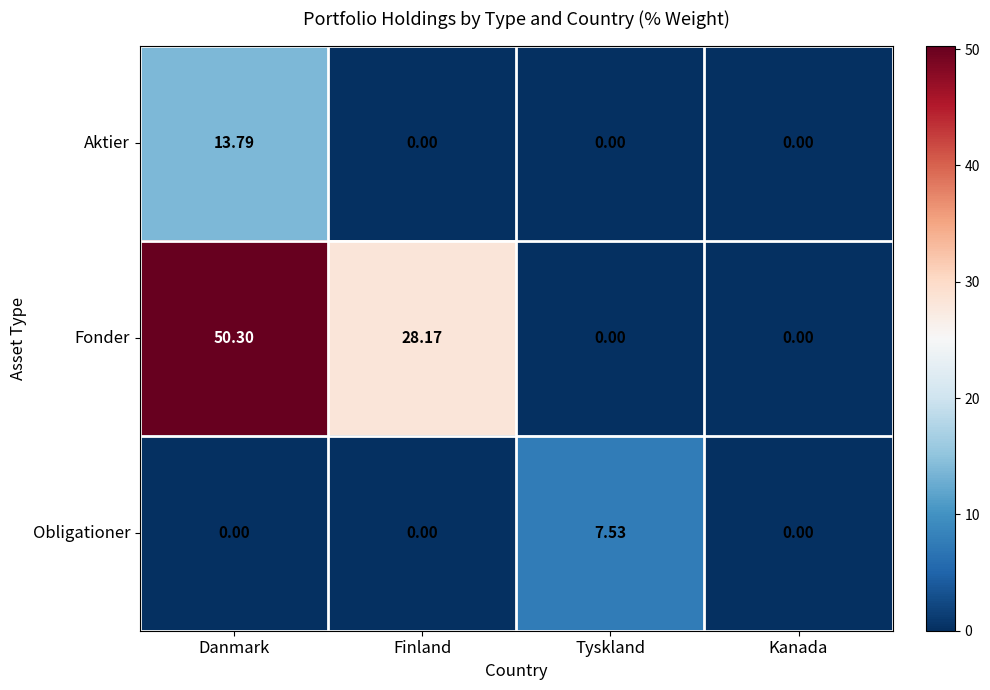

At which category is the sum across all series the highest?

Danmark